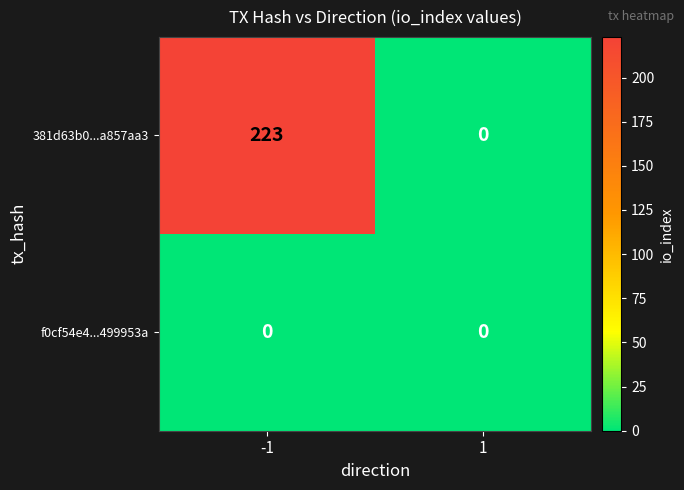

The 381d63b0...a857aa3 series shows 322 at -1. True or false?

False